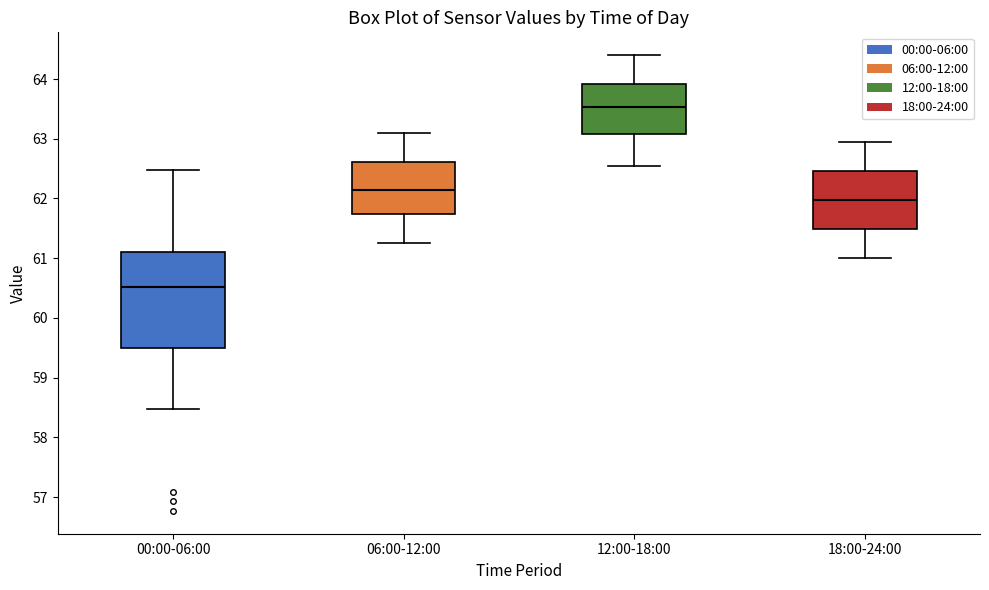

Which box has the highest median line?

12:00-18:00